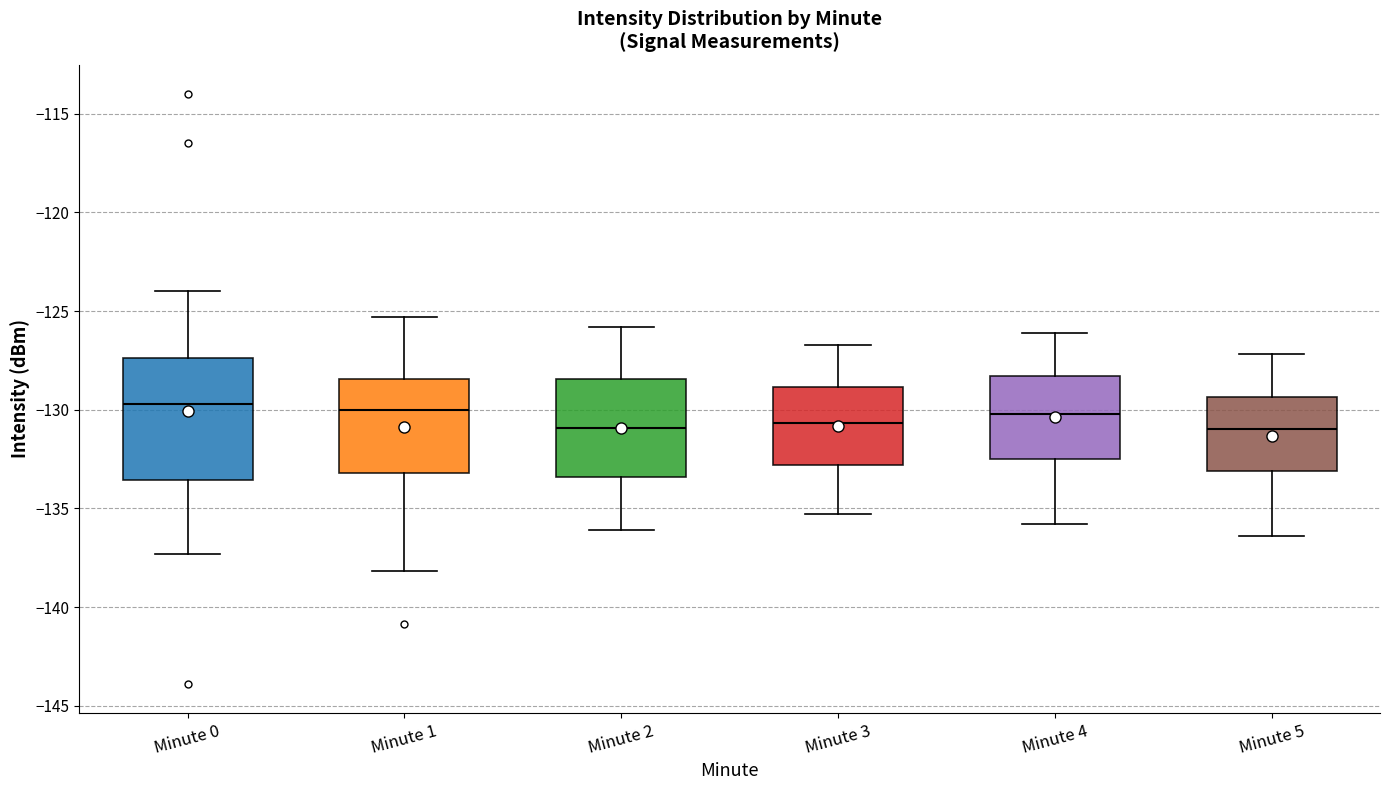

Reading left to right, transcribe this box plot: for each box, give where its median line is, the range the box spans, and where its two whiskers end, as read against the y-axis. The values are not printed on the chart, so give them approximately, as read against the axis.

Minute 0: median -129.5, box -133.5 to -127.5, whiskers -137.5 to -124.0
Minute 1: median -130.0, box -133.0 to -128.5, whiskers -138.0 to -125.5
Minute 2: median -131.0, box -133.5 to -128.5, whiskers -136.0 to -126.0
Minute 3: median -130.5, box -133.0 to -129.0, whiskers -135.5 to -126.5
Minute 4: median -130.0, box -132.5 to -128.5, whiskers -136.0 to -126.0
Minute 5: median -131.0, box -133.0 to -129.5, whiskers -136.5 to -127.0